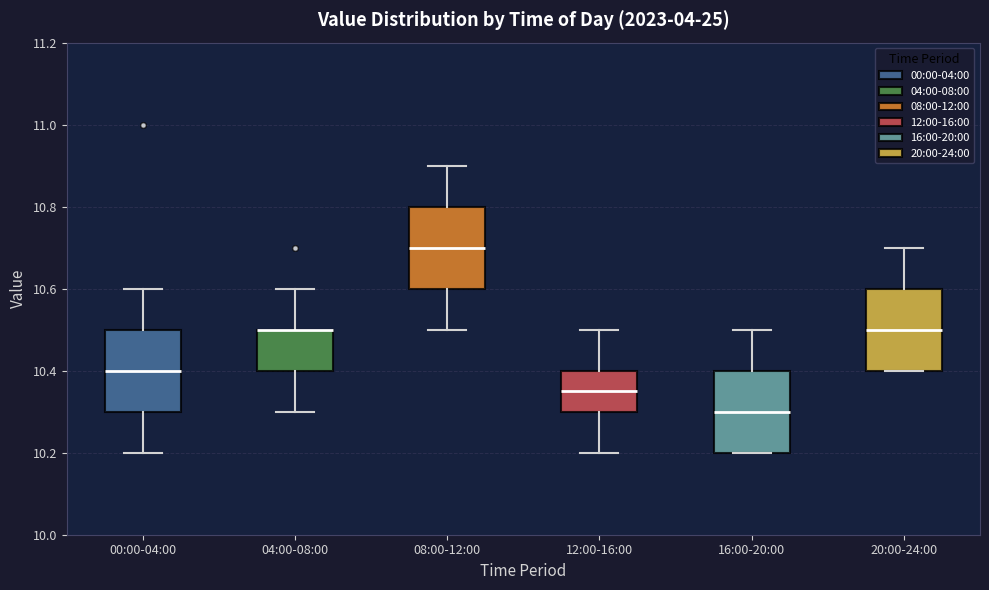

Reading left to right, transcribe this box plot: for each box, give where its median line is, the range the box spans, and where its two whiskers end, as read against the y-axis. The values are not printed on the chart, so give them approximately, as read against the axis.

00:00-04:00: median 10.40, box 10.30 to 10.50, whiskers 10.20 to 10.60
04:00-08:00: median 10.50 (drawn on the box's upper edge), box 10.40 to 10.50, whiskers 10.30 to 10.60
08:00-12:00: median 10.70, box 10.60 to 10.80, whiskers 10.50 to 10.90
12:00-16:00: median 10.36, box 10.30 to 10.40, whiskers 10.20 to 10.50
16:00-20:00: median 10.30, box 10.20 to 10.40, whiskers 10.20 to 10.50
20:00-24:00: median 10.50, box 10.40 to 10.60, whiskers 10.40 to 10.70